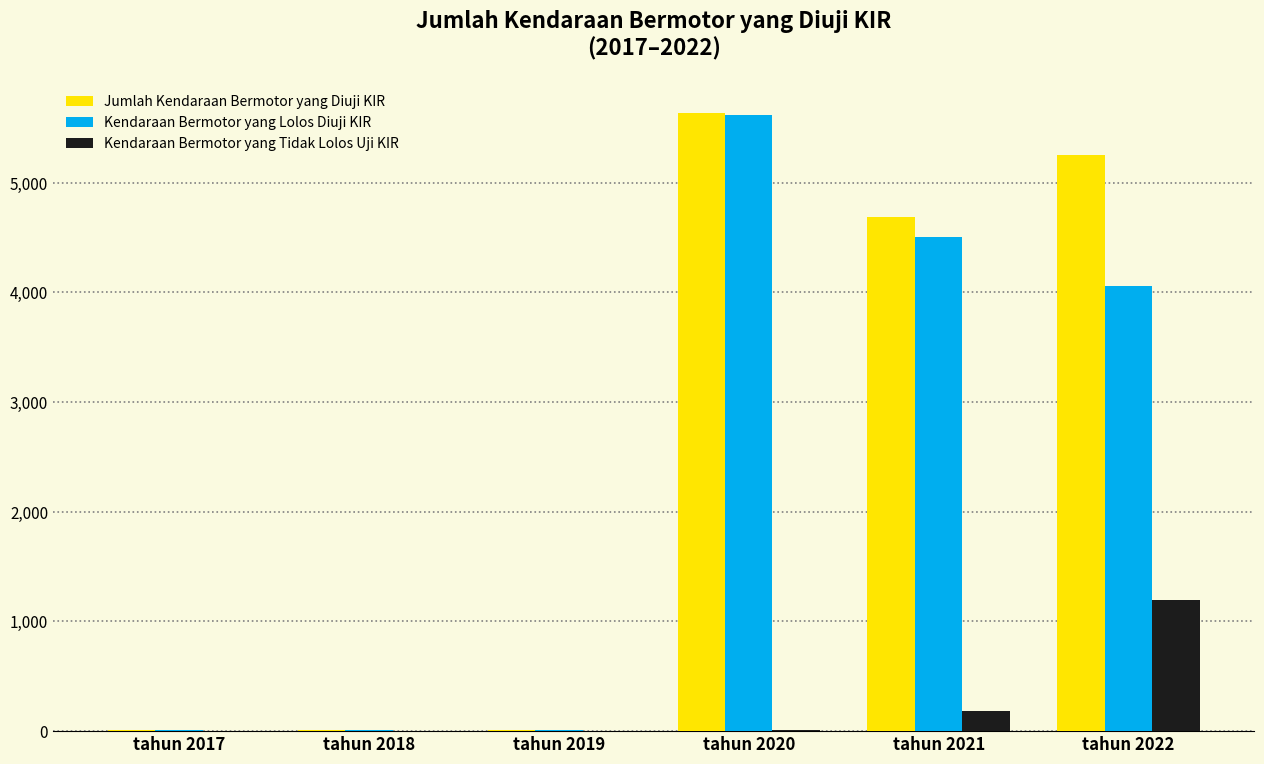

What are all the series names shown in the legend?

Jumlah Kendaraan Bermotor yang Diuji KIR, Kendaraan Bermotor yang Lolos Diuji KIR, Kendaraan Bermotor yang Tidak Lolos Uji KIR